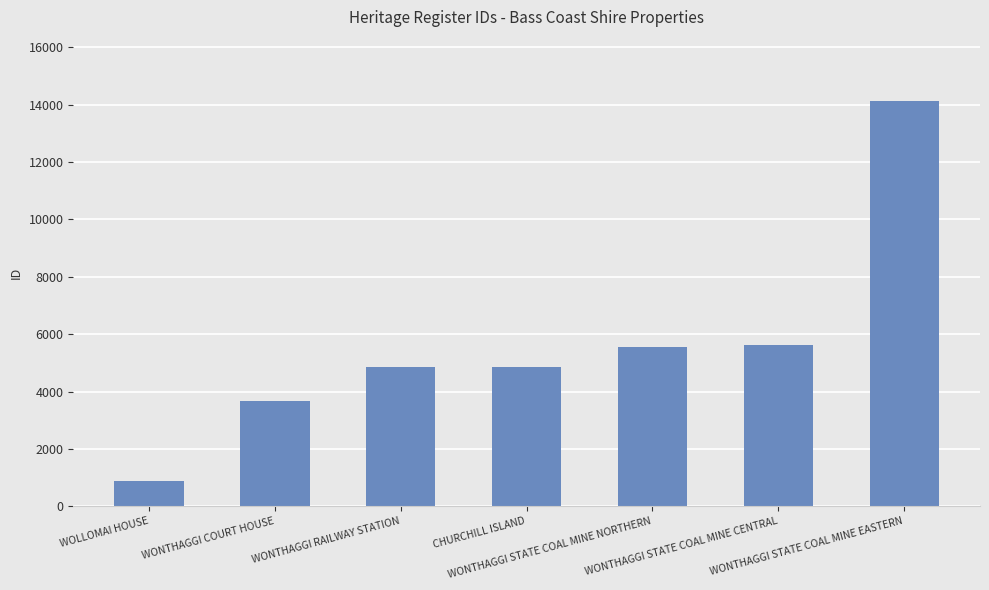

What is the sum of the values at WONTHAGGI RAILWAY STATION and WOLLOMAI HOUSE?

5725